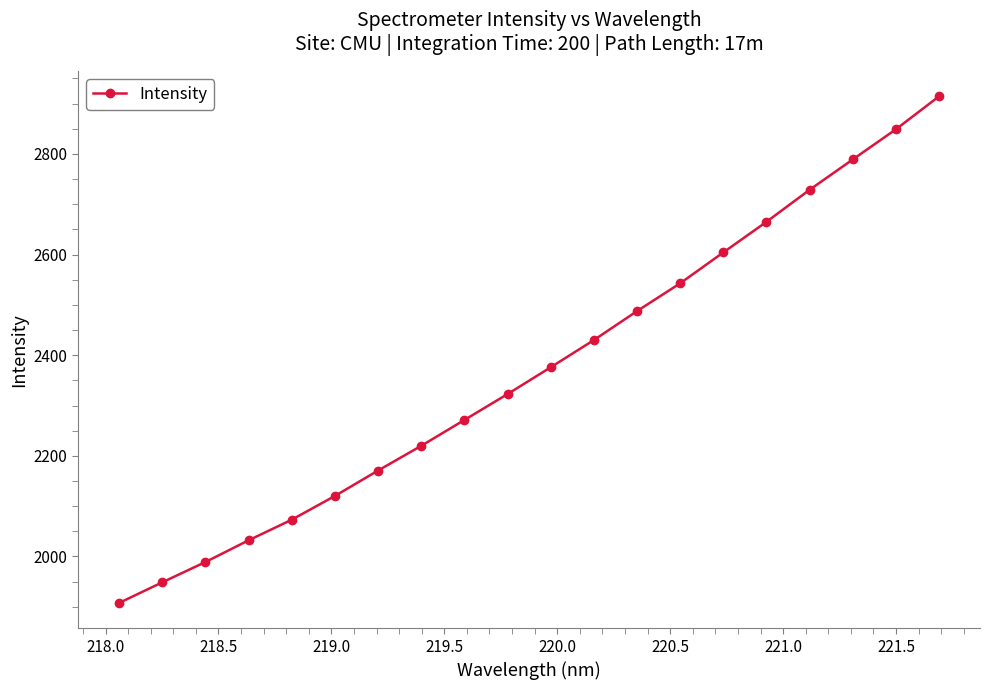

What is the value of the 3rd point from the left?

1988.9